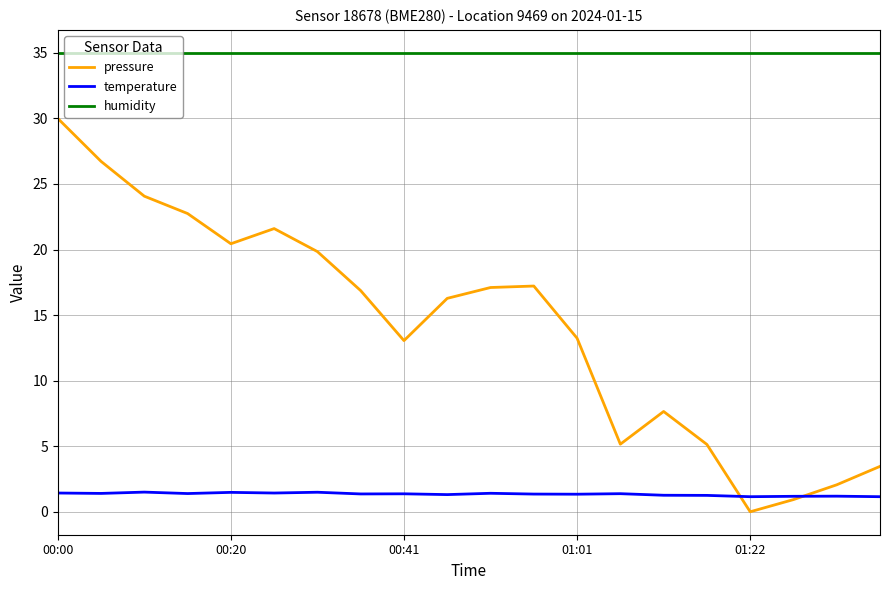

True or false: temperature and humidity intersect in this chart.

False